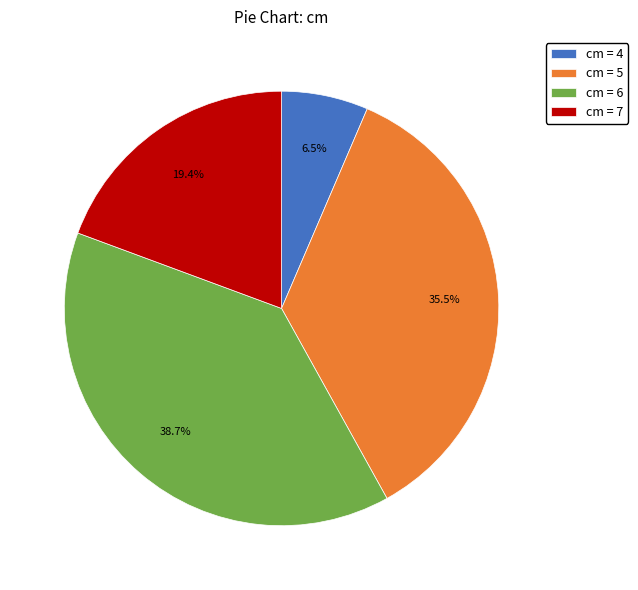

How many segments does this pie chart have?

4